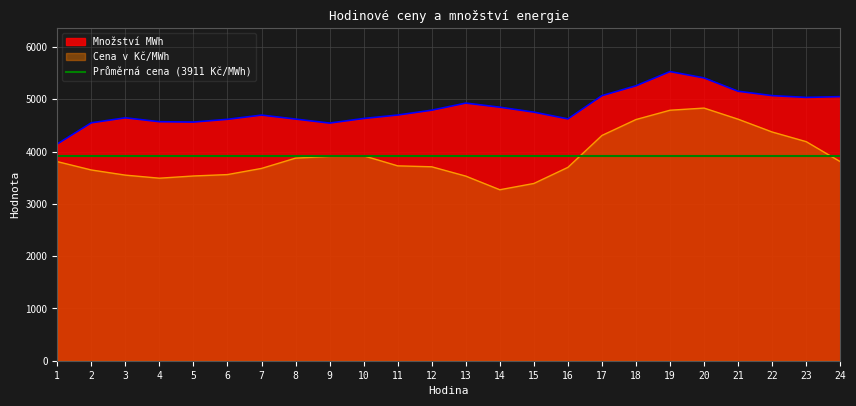

What is the difference between the highest and lowest values at 11?

972.3